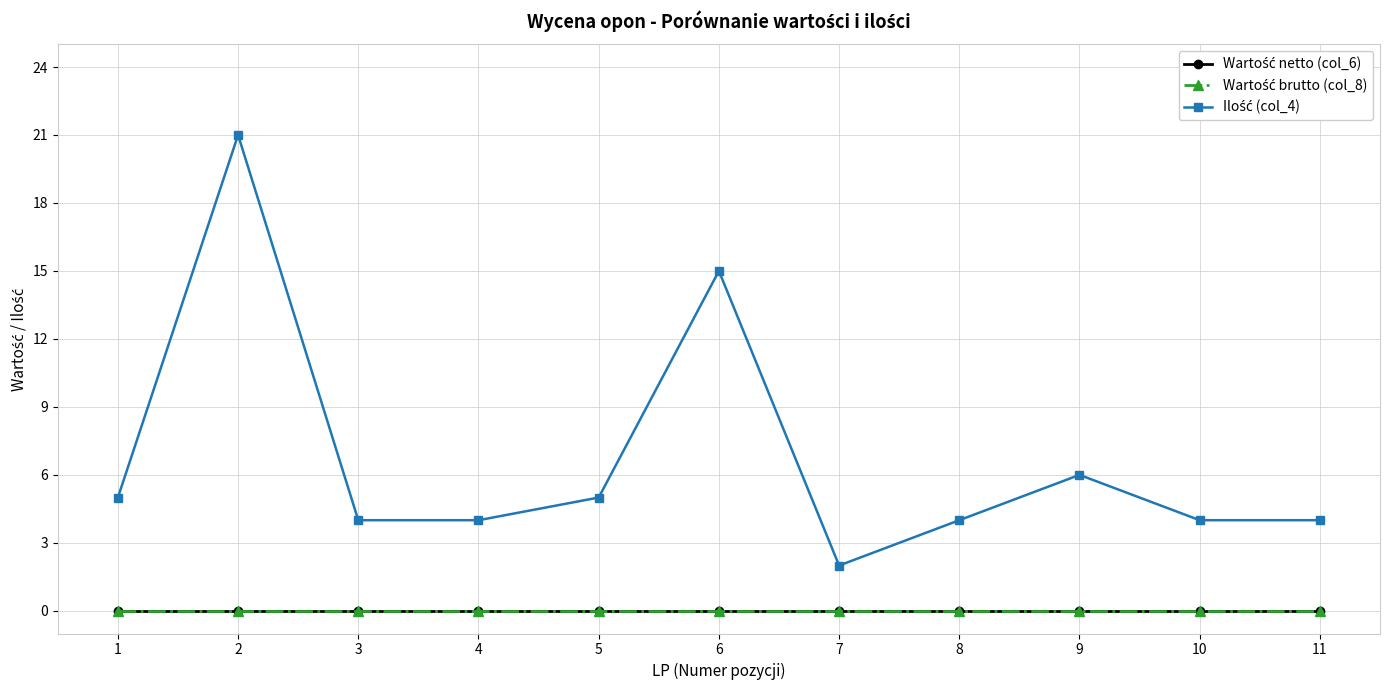

True or false: Wartość netto (col_6) has more than 0 points higher than both neighbors.

False